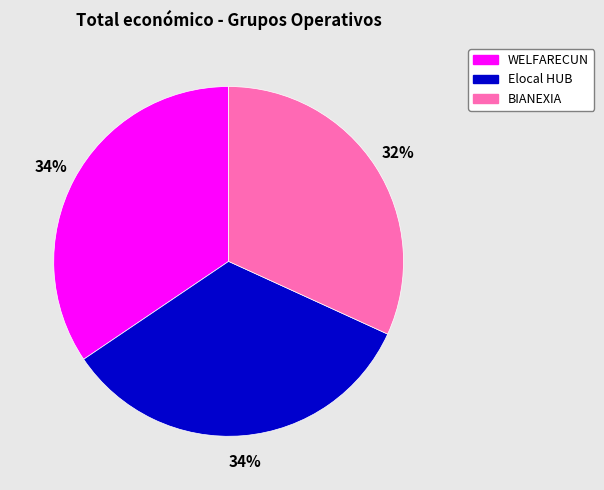

What is the ratio of the value at WELFARECUN to the value at BIANEXIA?

1.1